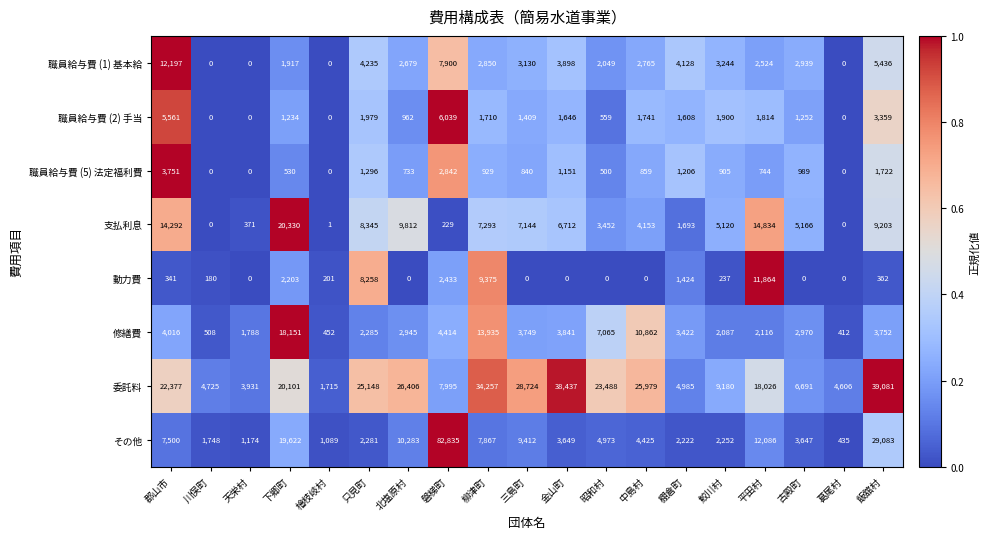

How many data points does each series have?

19